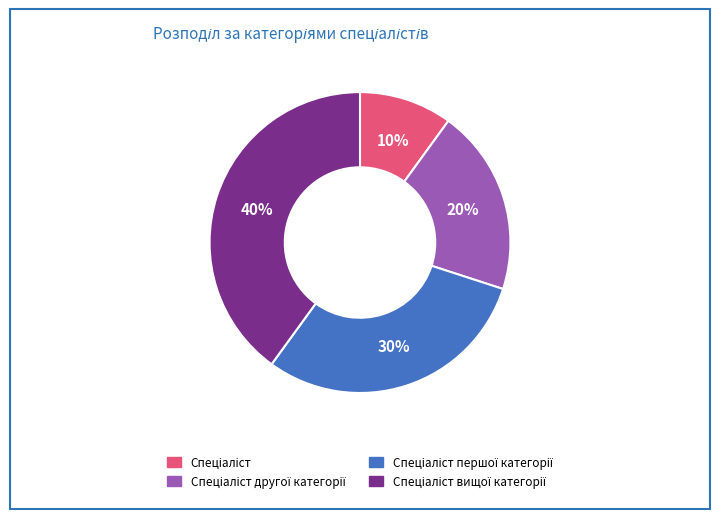

Does any single category account for the majority?

No